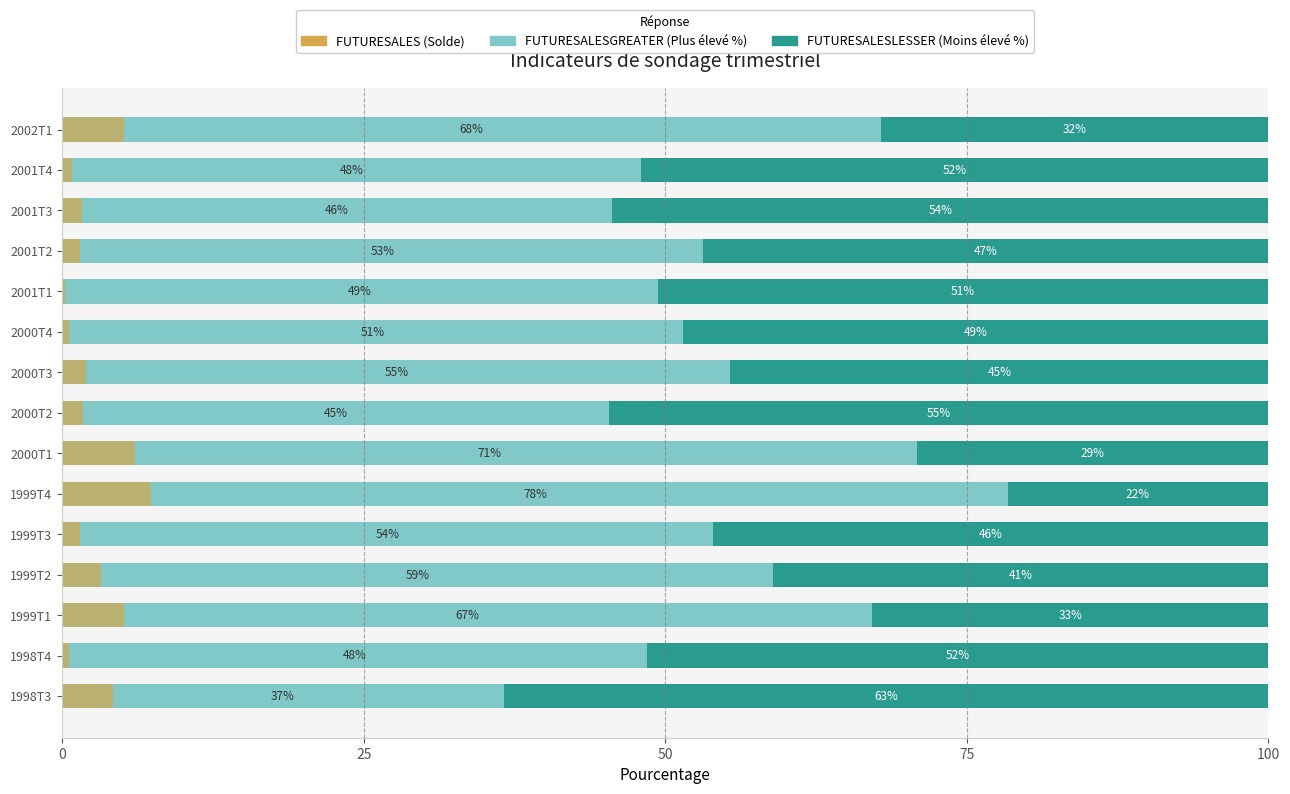

What is the maximum value for FUTURESALESLESSER (Moins élevé %)?

63.4